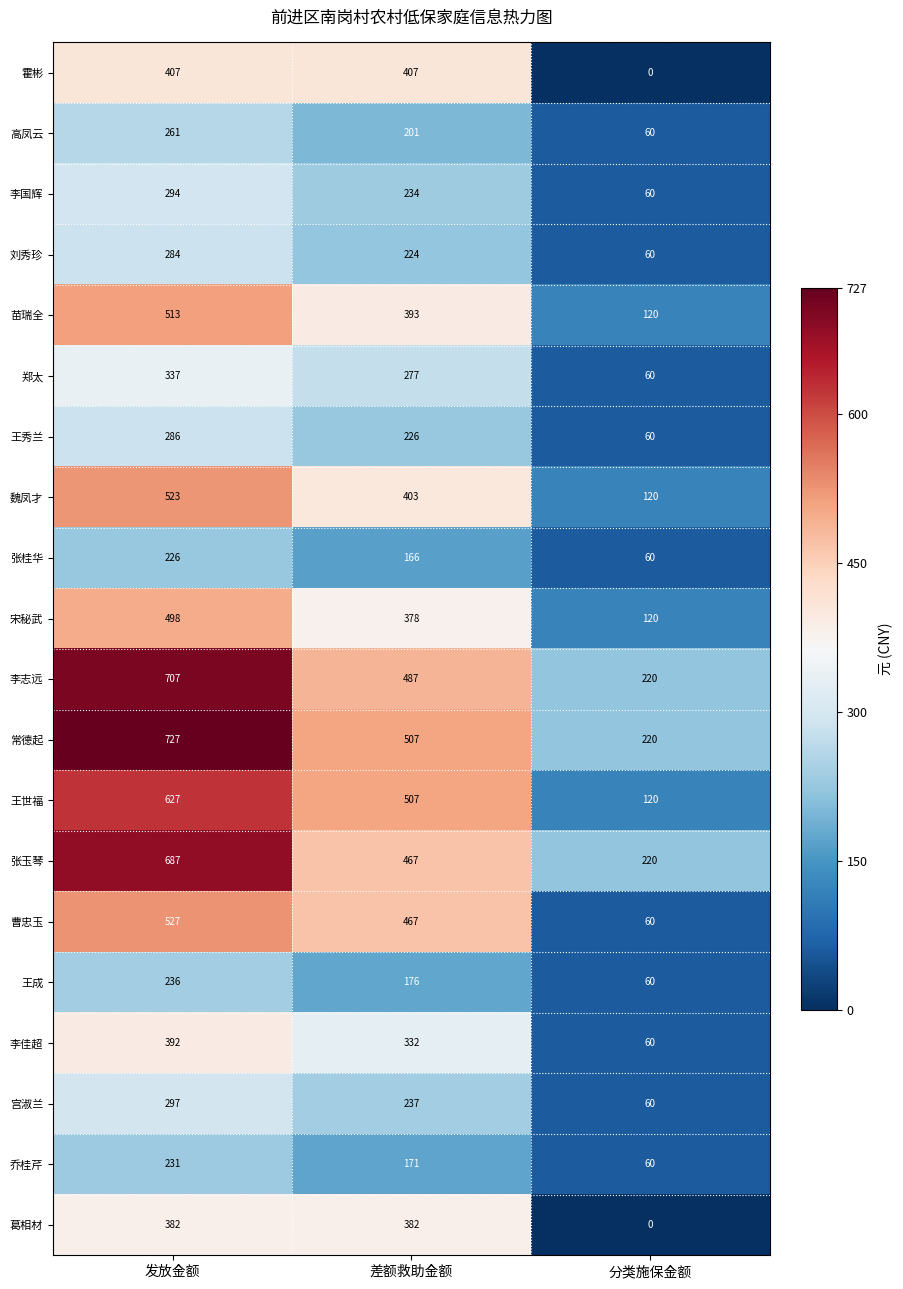

Which category has the lowest value in the 葛相材 series?

分类施保金额